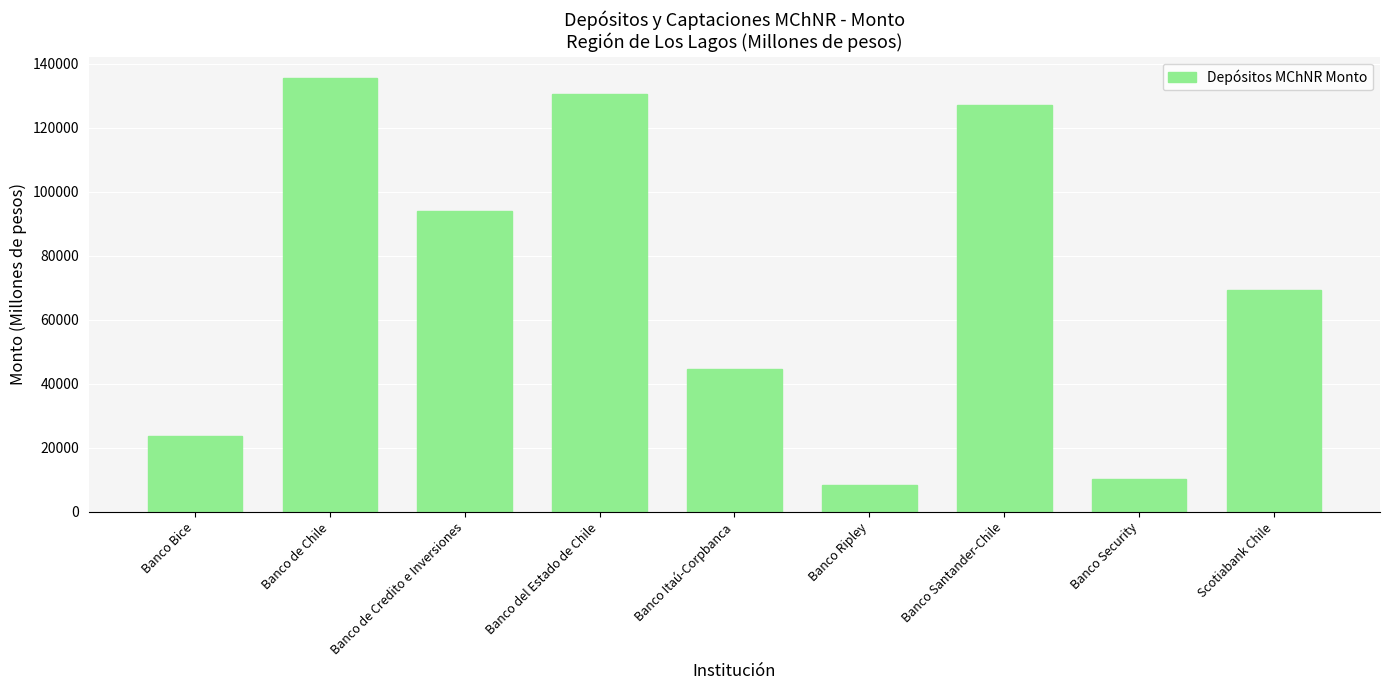

At which label is the value closest to 71873?

Scotiabank Chile